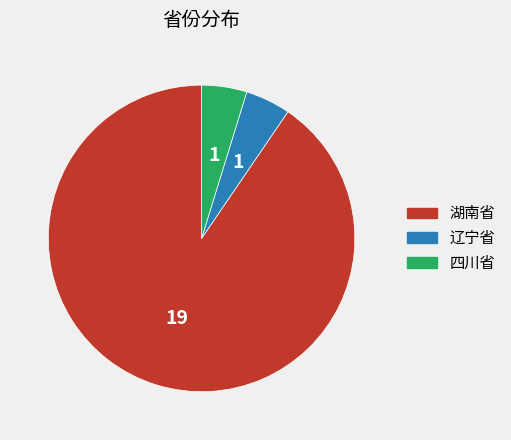

Which category accounts for the majority?

湖南省